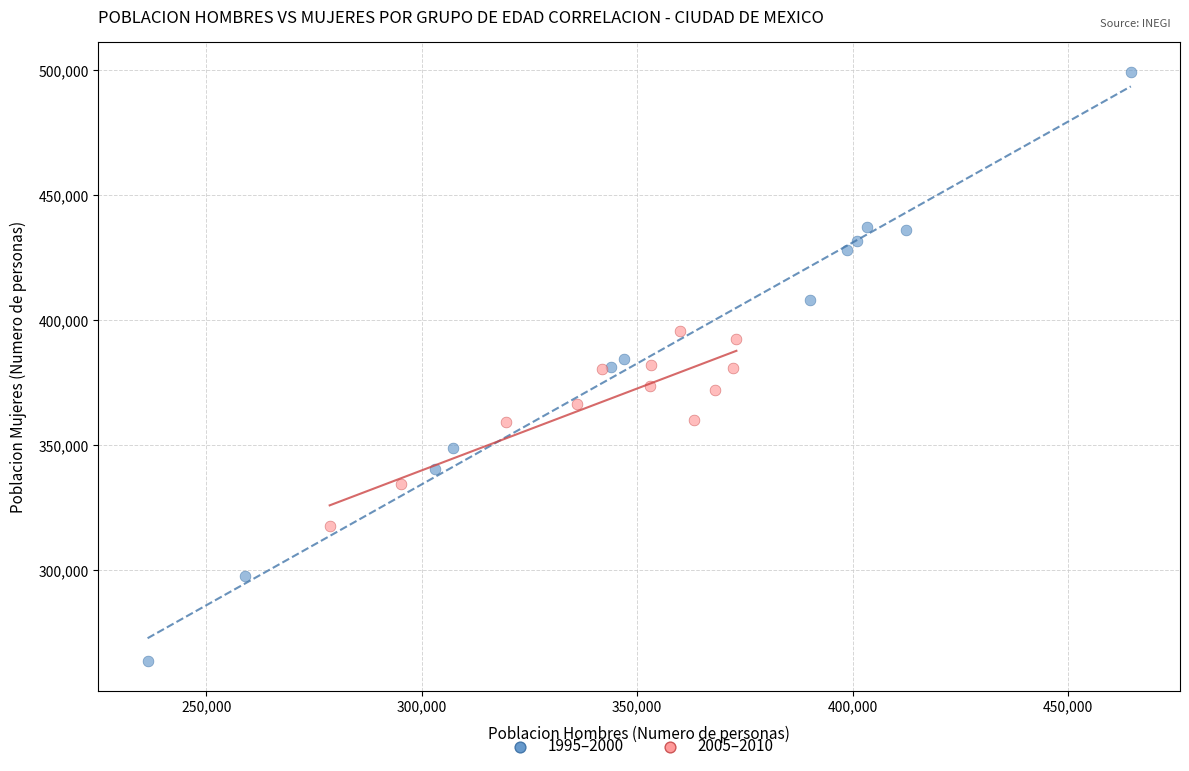

Which series has the largest Y range (max minus min)?

1995–2000